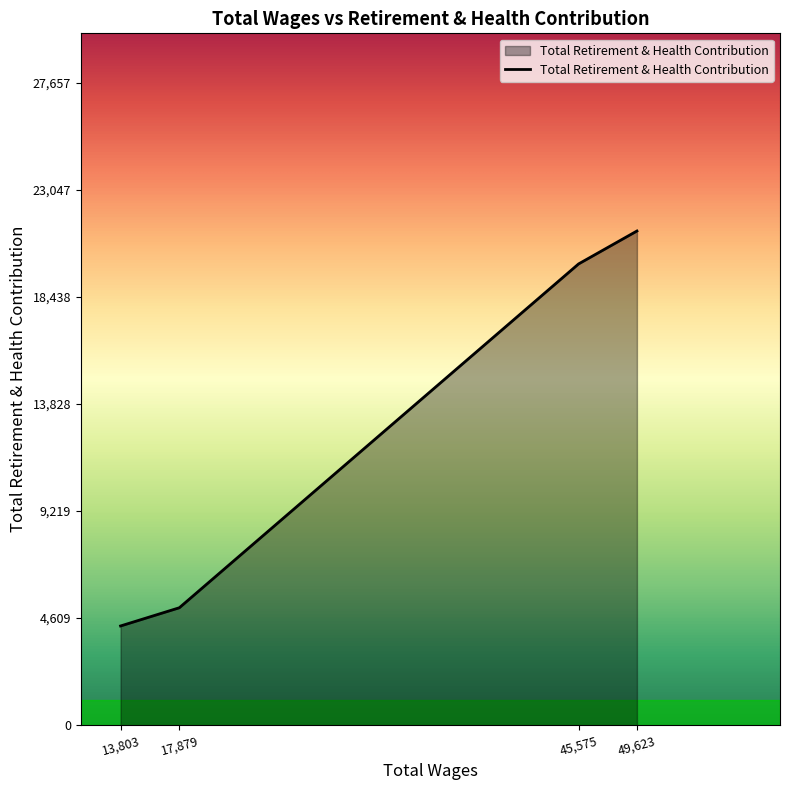

Reading left to right, transcribe all the data shown in this chart.

13,803=4272	17,879=5056	45,575=19858	49,623=21275